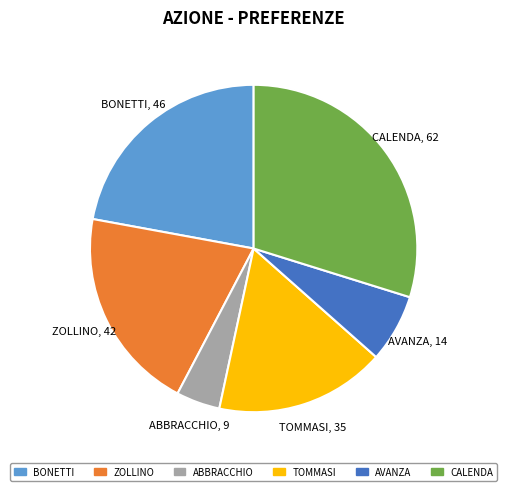

How many segments does this pie chart have?

6